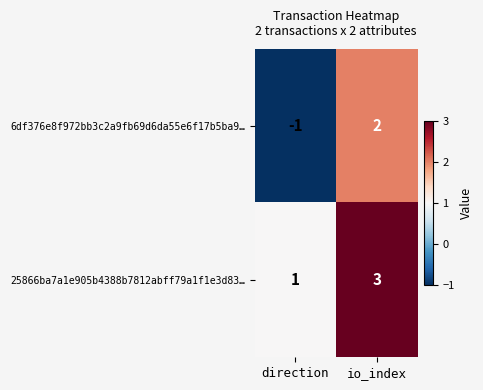

Reading left to right, list all the values displayed in this chart.

6df376e8f972bb3c2a9fb69d6da55e6f17b5ba9…: -1	2
25866ba7a1e905b4388b7812abff79a1f1e3d83…: 1	3